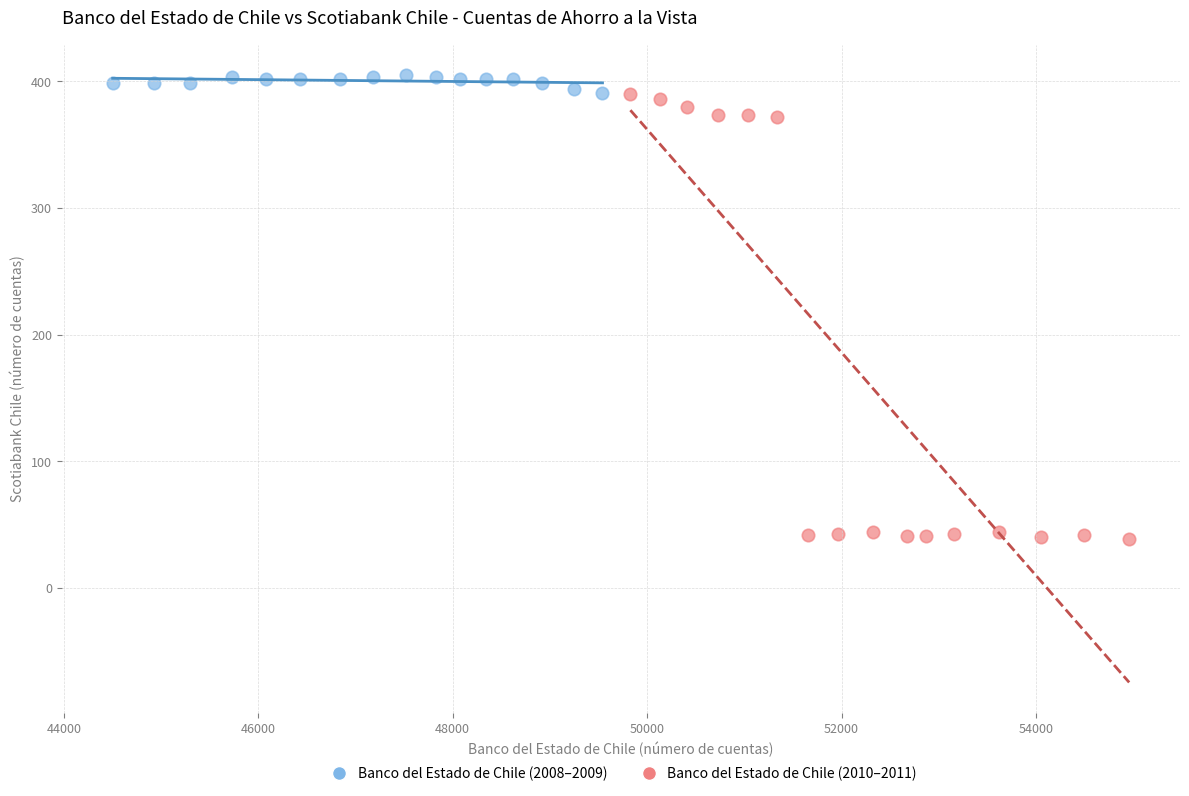

Which series contains the highest Y value?

Banco del Estado de Chile (2008–2009)